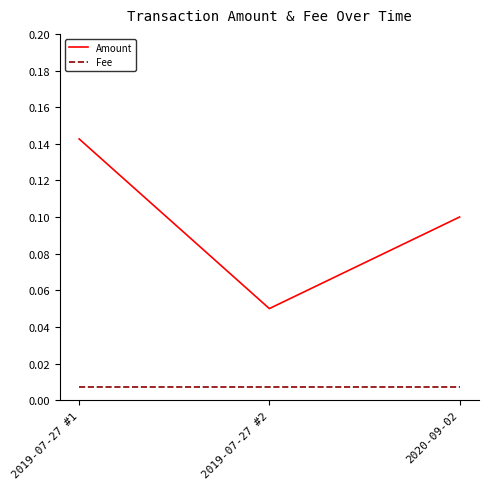

Which series has the widest spread of values?

Amount